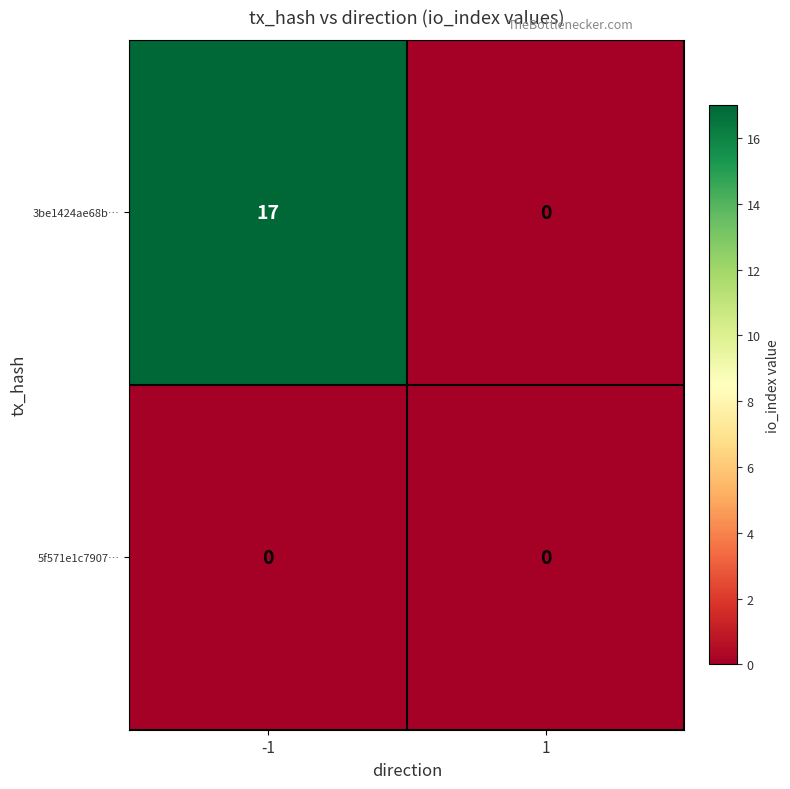

At which category is the sum across all series the highest?

-1